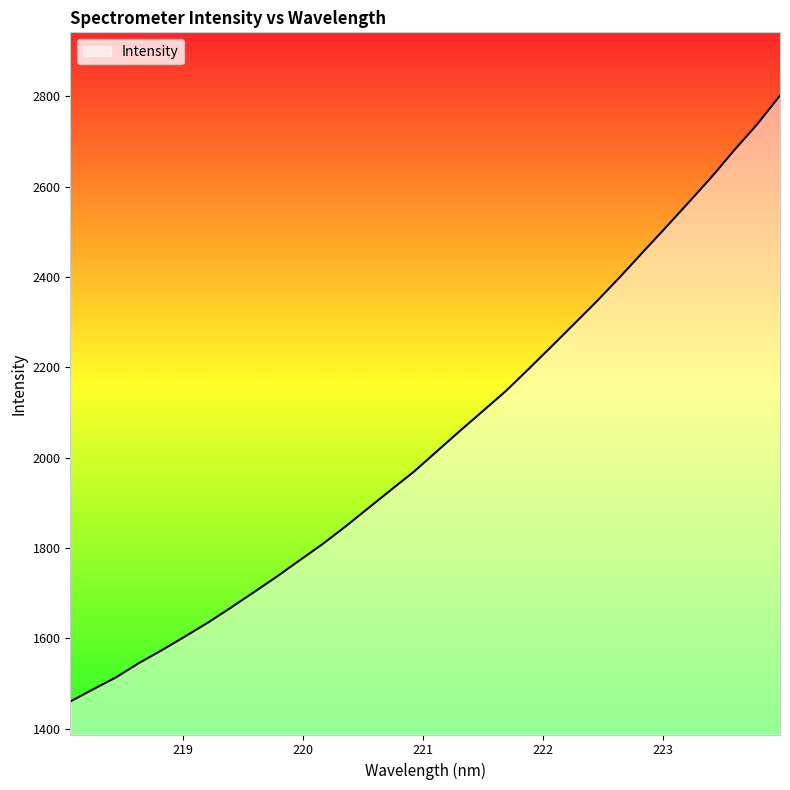

What is the maximum value shown in the chart?

2801.5